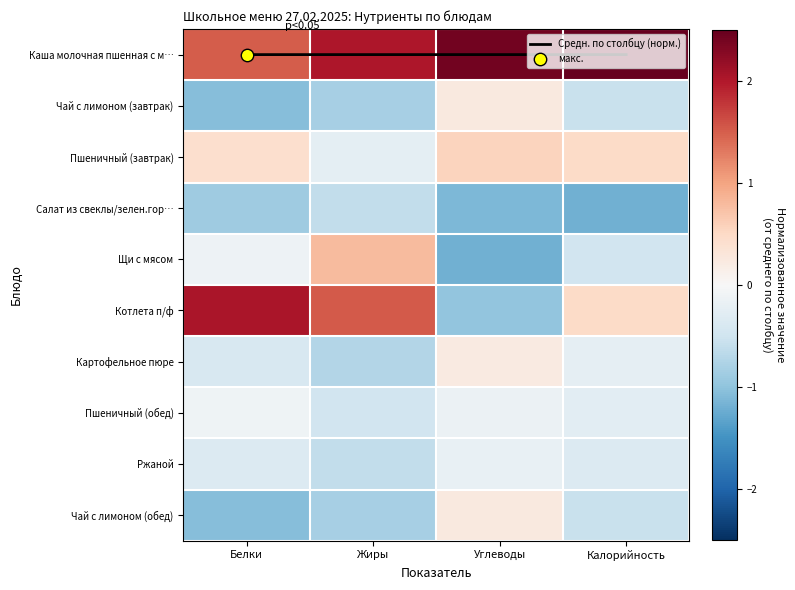

What is the sum of the Чай с лимоном (завтрак) values at Белки and Углеводы?

-0.8